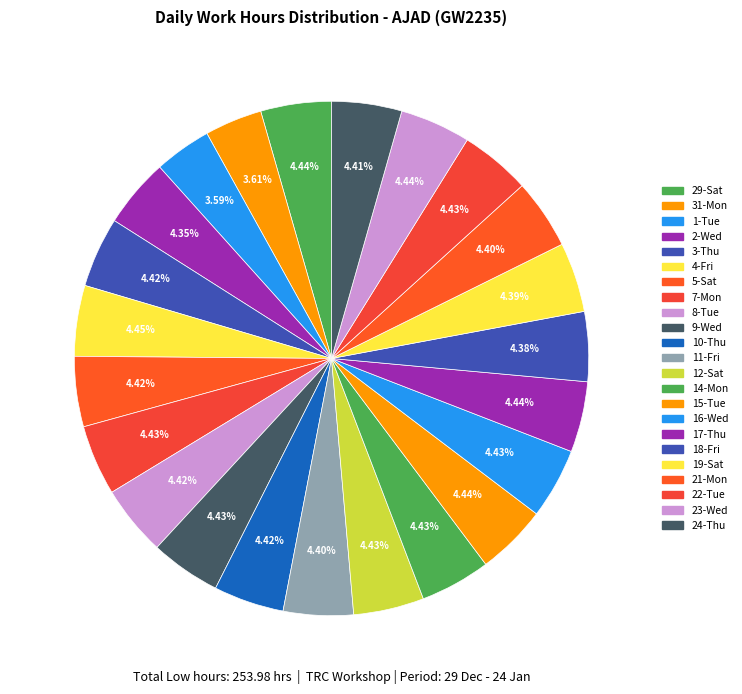

Does 8-Tue represent more than half of the total?

No